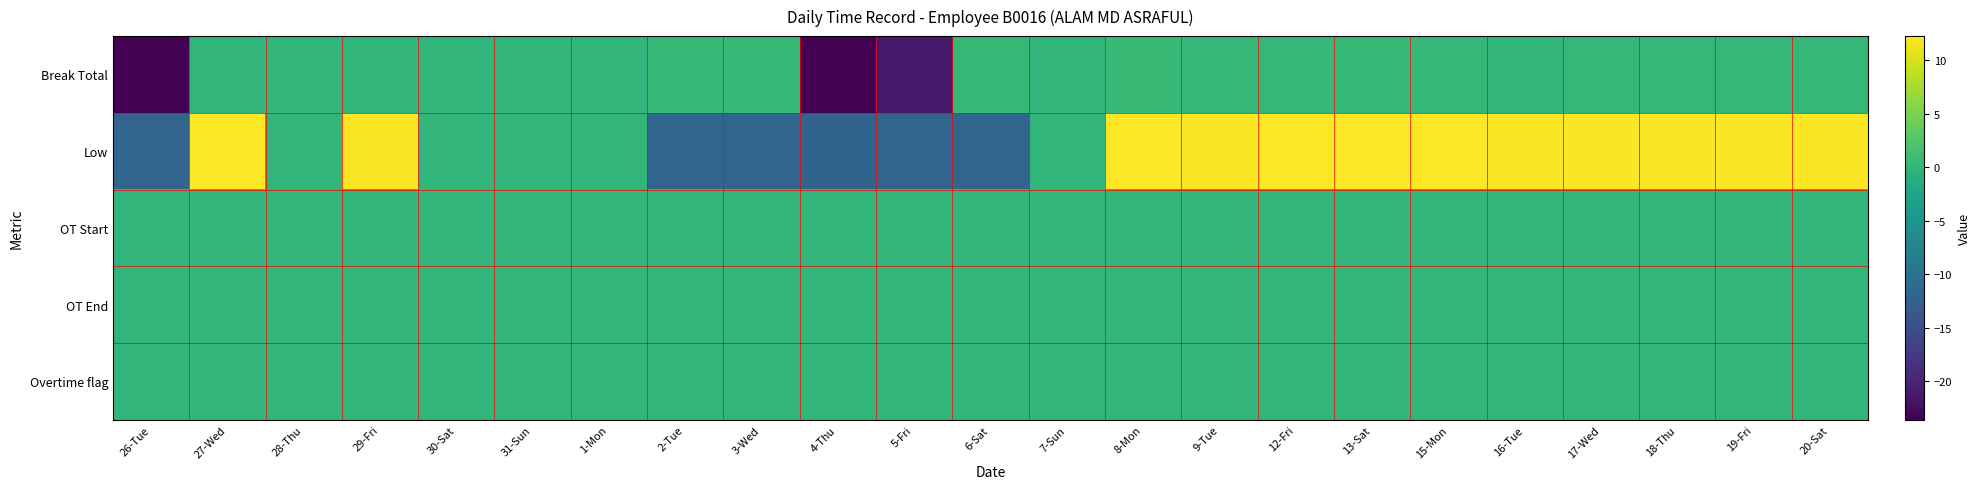

Which category has the highest value across all series?

8-Mon